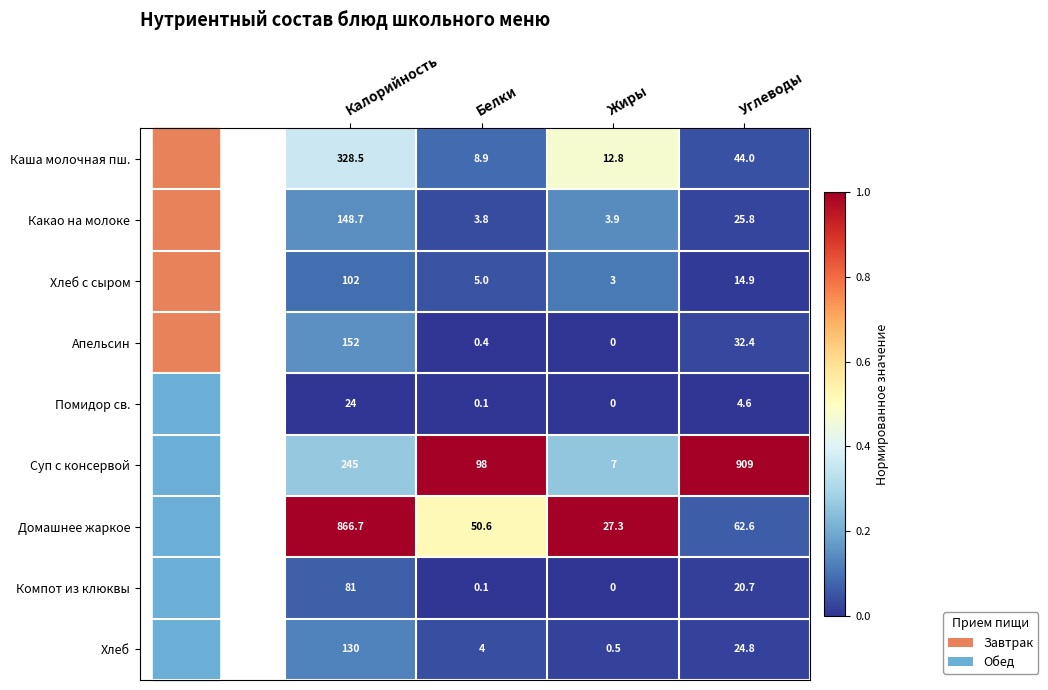

Rank the categories by Хлеб с сыром value from highest to lowest.

Калорийность, Углеводы, Белки, Жиры